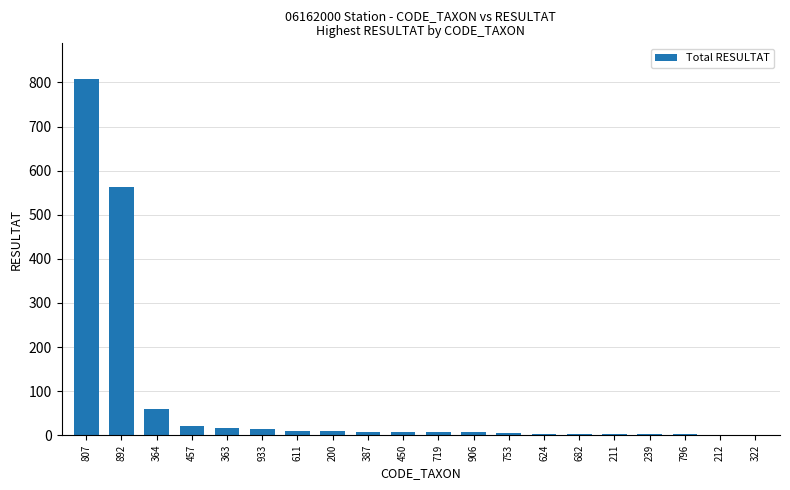

Are the bars grouped side by side (vs. stacked)?

No